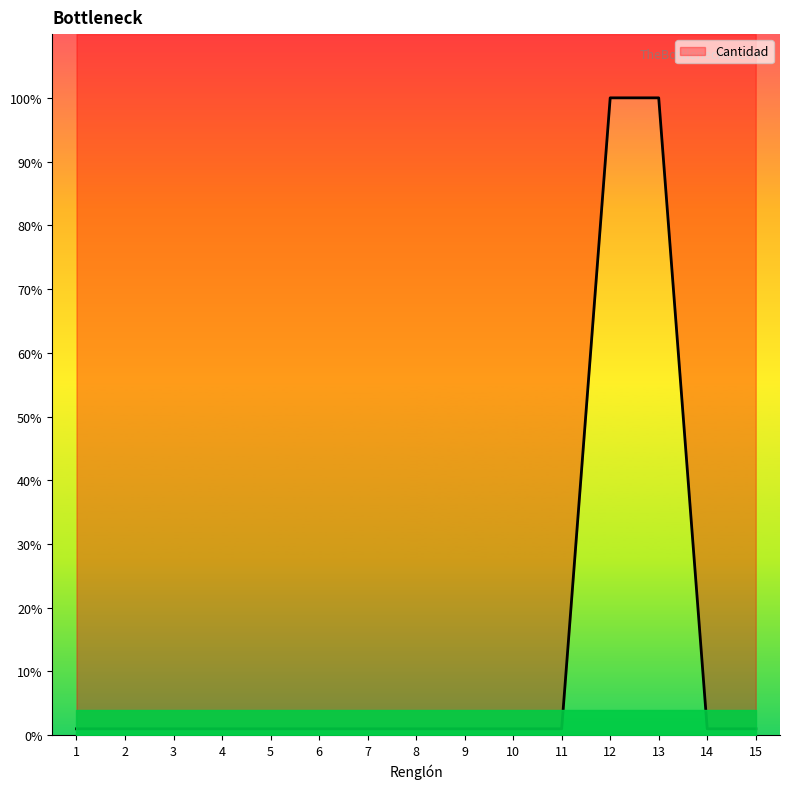

What value does the data have at 6?

1